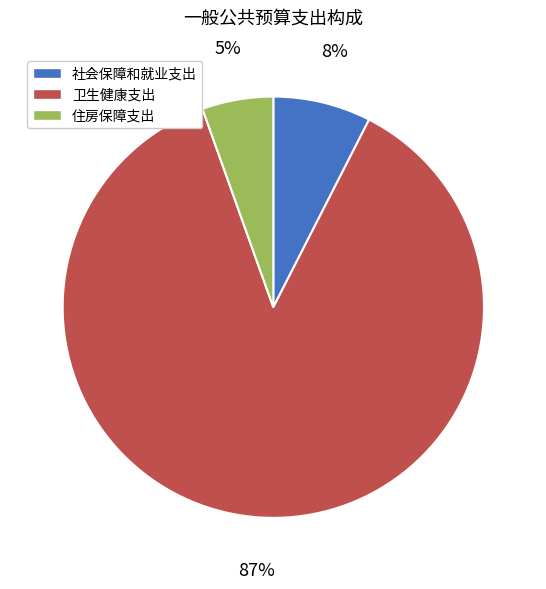

Which has a higher value, 社会保障和就业支出 or 卫生健康支出?

卫生健康支出